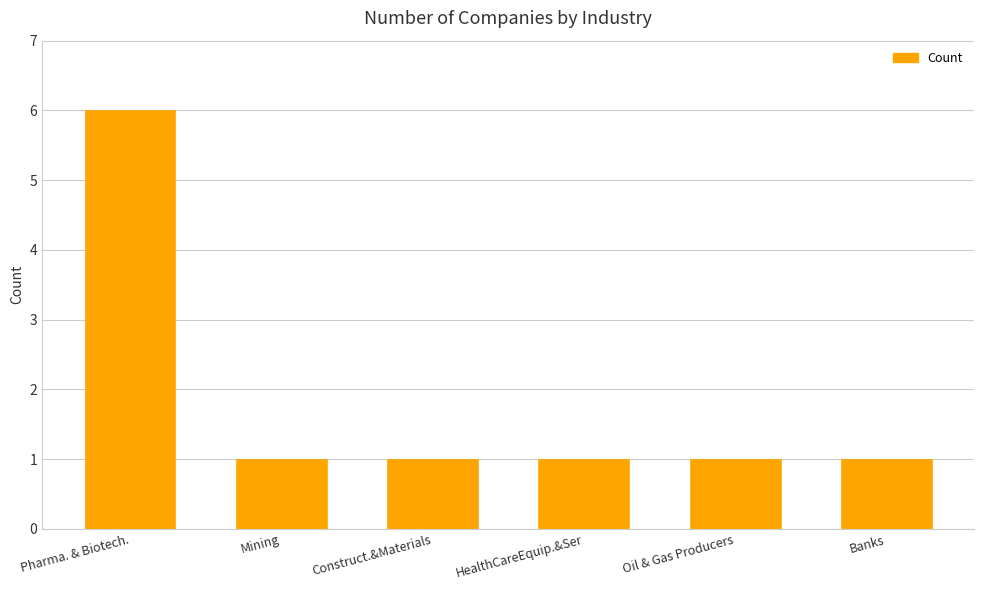

The value at Mining is 1. True or false?

True